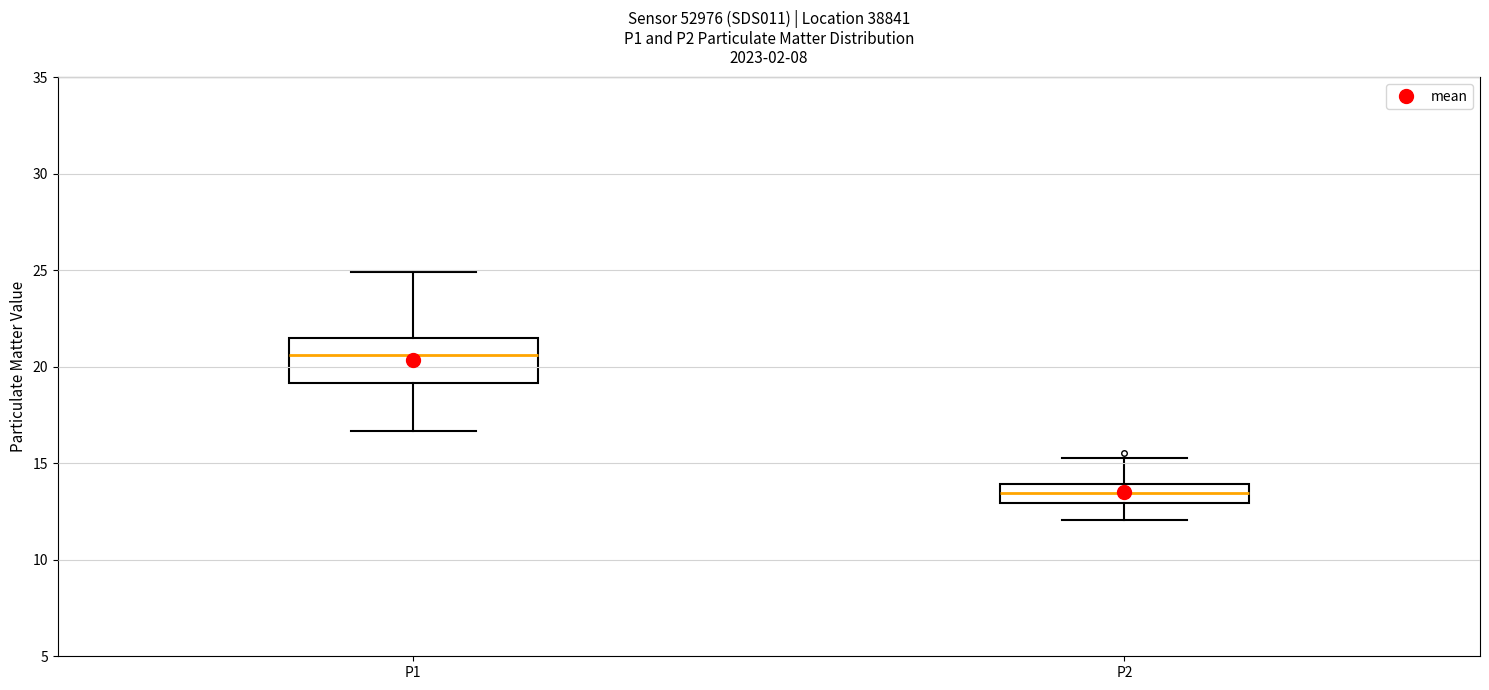

Reading left to right, read every box against the y-axis: the position of its median line, the range the box covers, and the ends of its whiskers. The values are not printed on the chart, so give them approximately, as read against the axis.

P1: median 20.5, box 19.0 to 21.5, whiskers 16.5 to 25.0
P2: median 13.5, box 13.0 to 14.0, whiskers 12.0 to 15.5